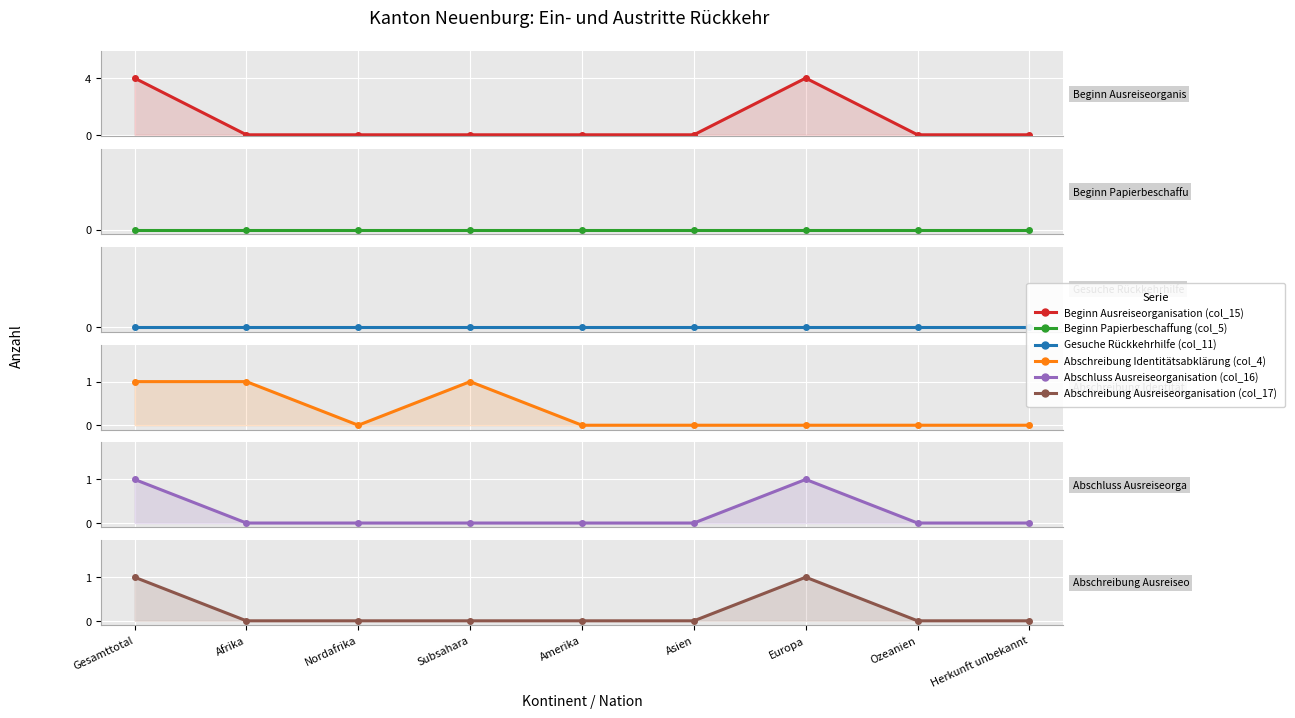

In Abschreibung Identitätsabklärung (col_4), how many points are lower than both neighbors (excluding endpoints)?

1